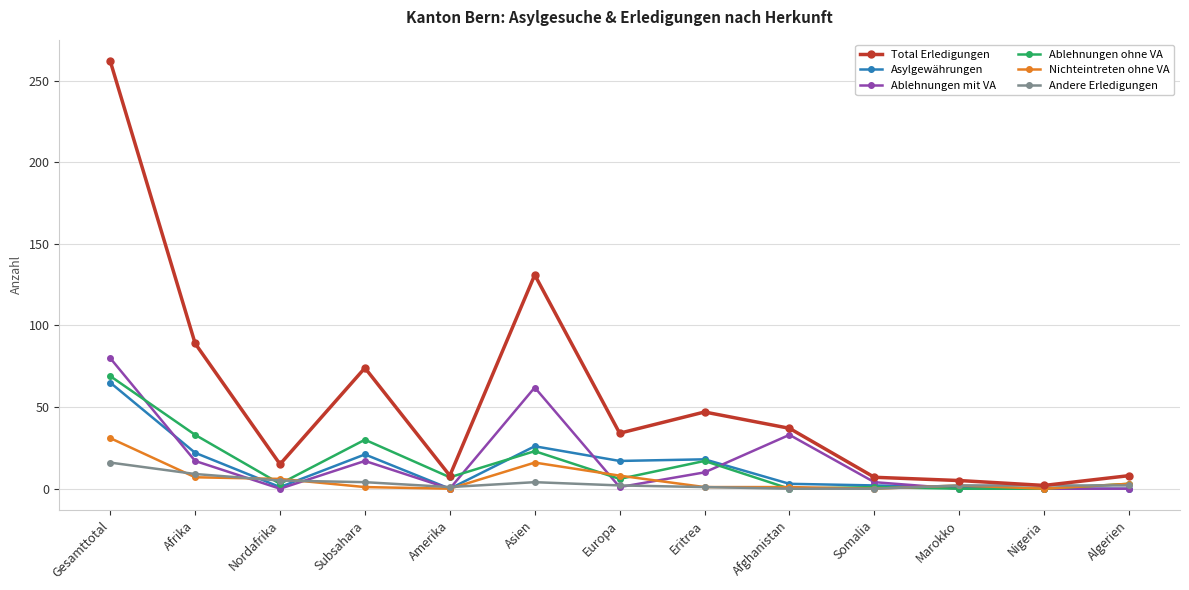

Which series has the largest total across all categories?

Total Erledigungen